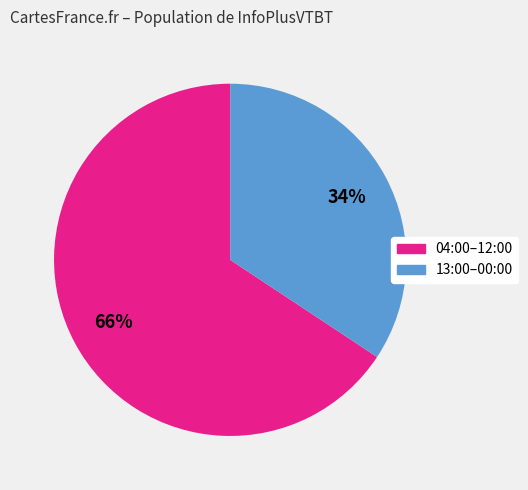

To the nearest percent, what is the average slice percentage?

50%